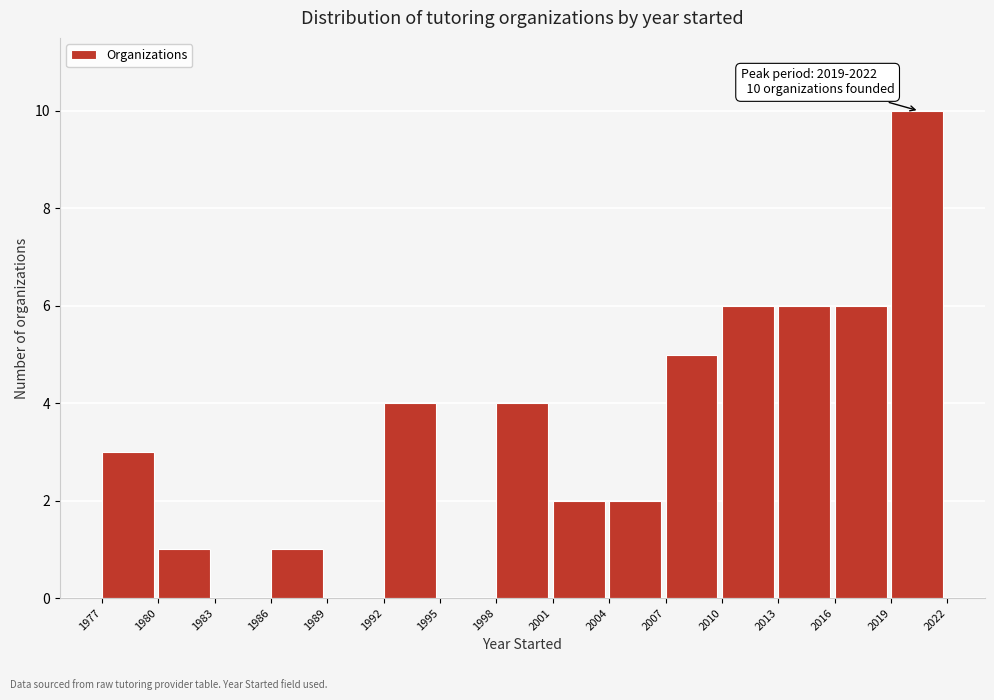

Which range on the x-axis has the tallest bar?

2019 to 2022